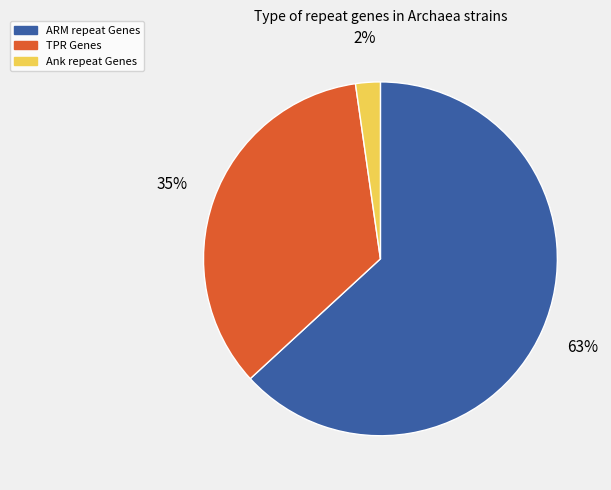

Do ARM repeat Genes and Ank repeat Genes together represent more than half of the pie?

Yes